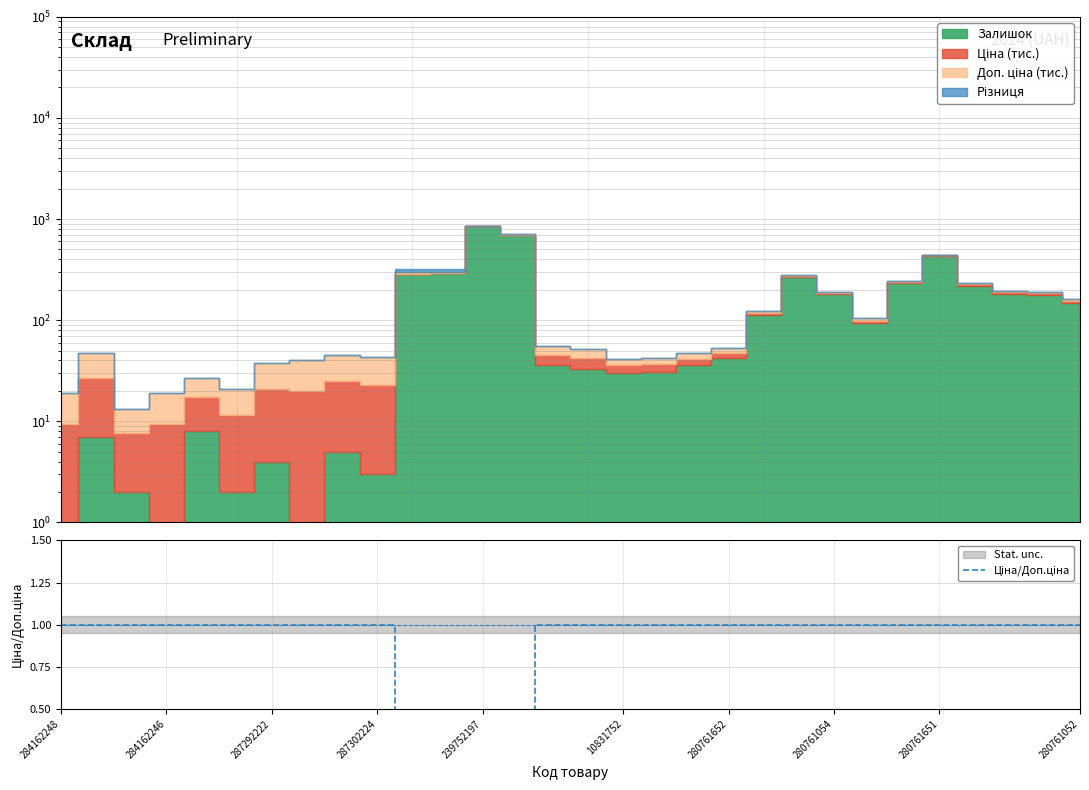

Count the values in the range 1 to 2.

26